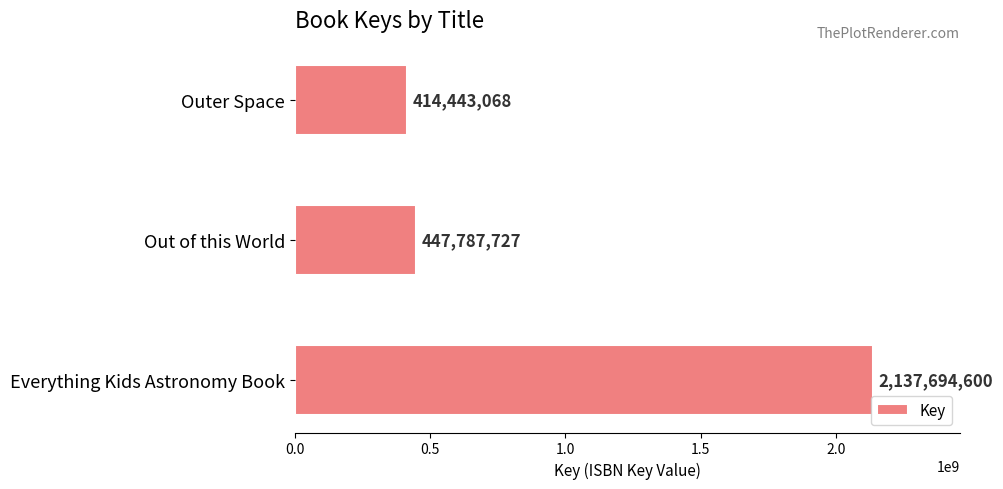

Where is the data nearest to the value 1276068834?

Out of this World